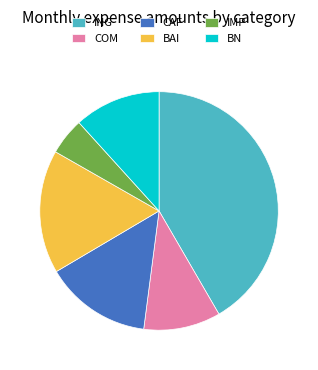

Do CAF and BAI together represent more than half of the pie?

No